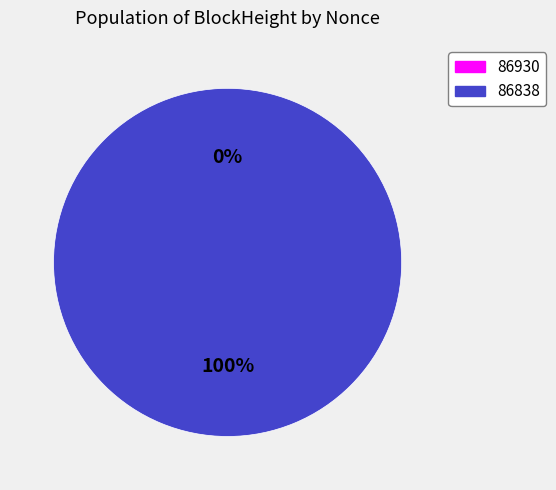

Count the number of slices in the pie.

2